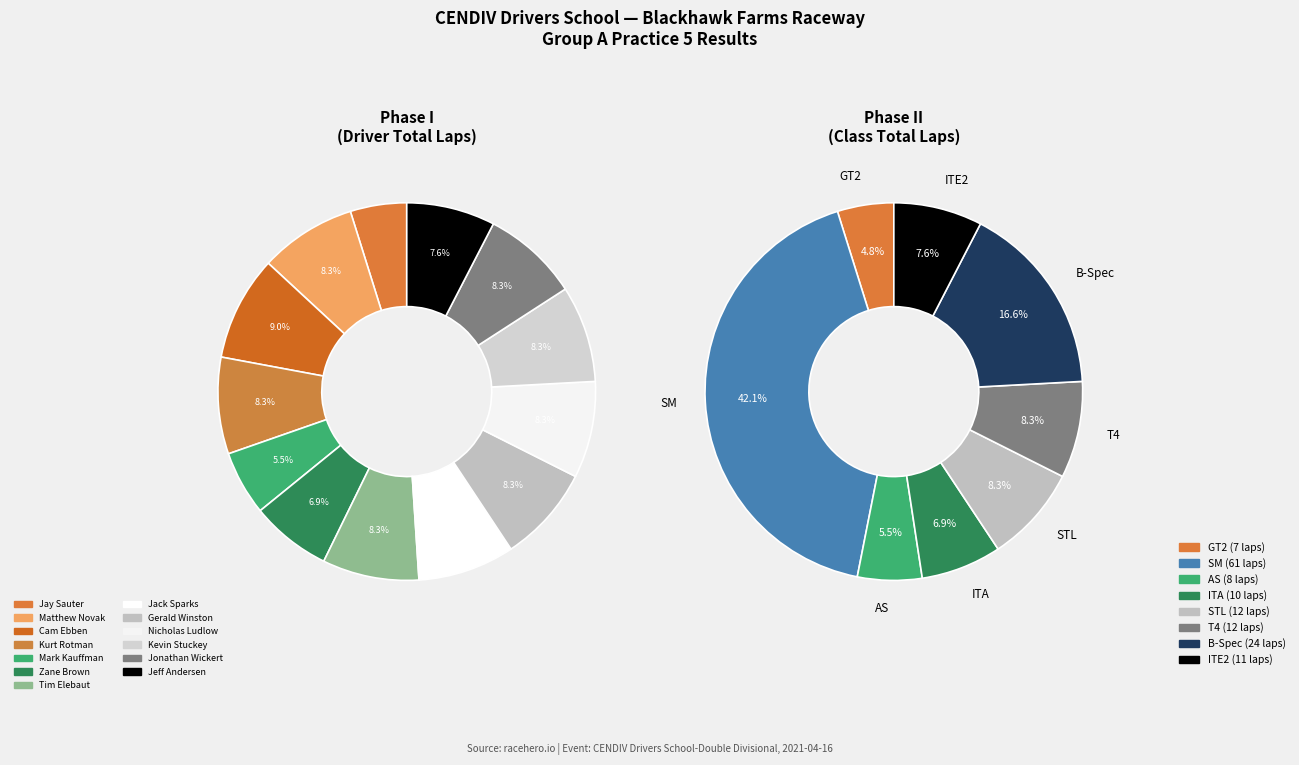

The Kurt Rotman (SM) slice represents 8% of the pie. True or false?

True